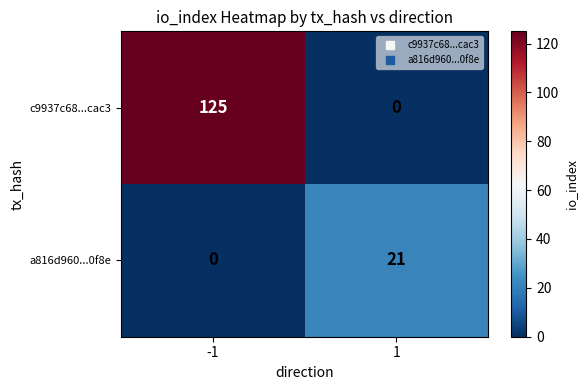

Which series has the largest total across all categories?

c9937c68...cac3